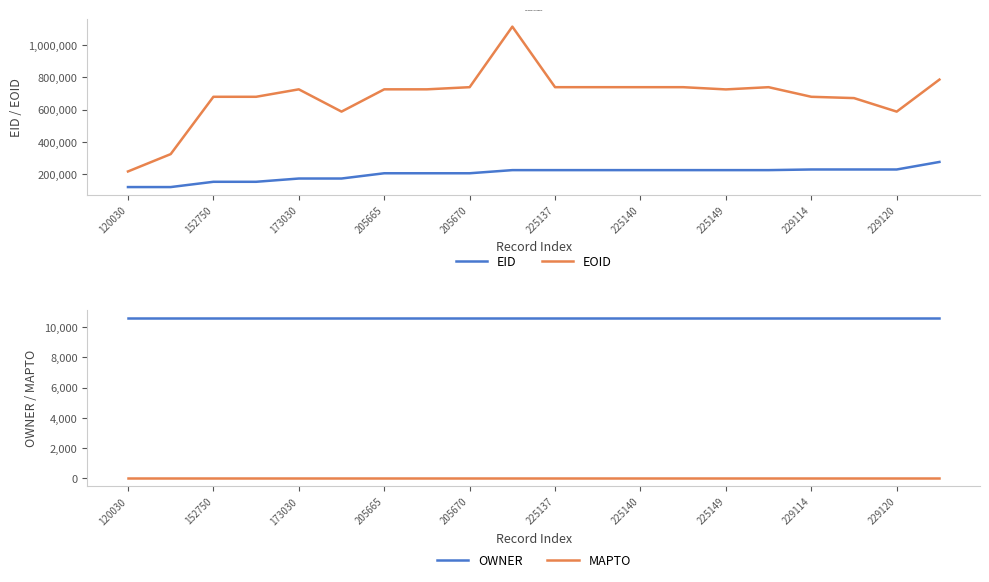

The EOID series shows 167054 at 229114. True or false?

False